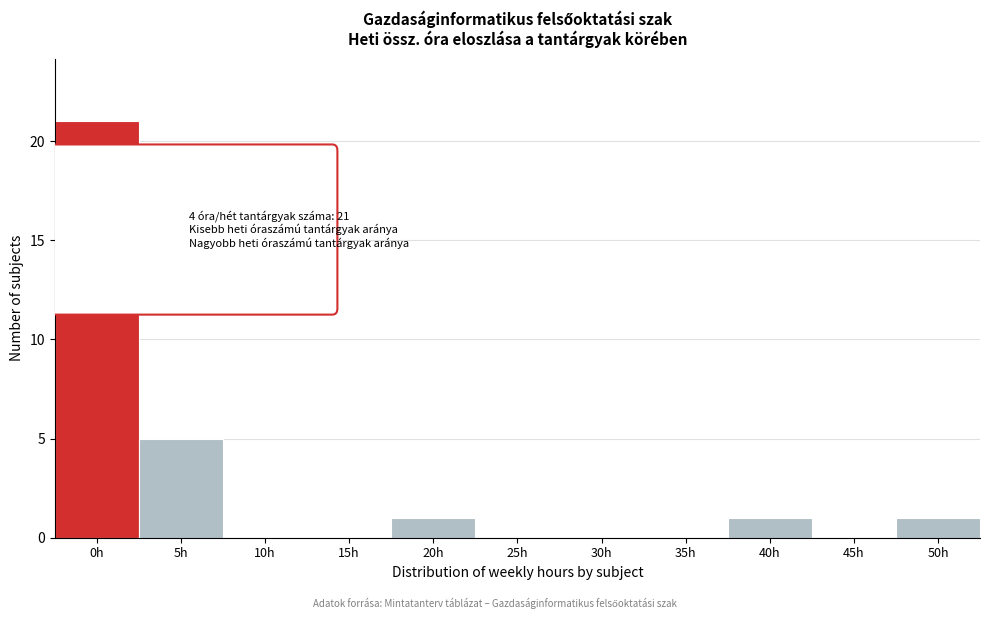

Reading left to right, list all the values displayed in this chart.

0h=21	5h=5	10h=0	15h=0	20h=1	25h=0	30h=0	35h=0	40h=1	45h=0	50h=1